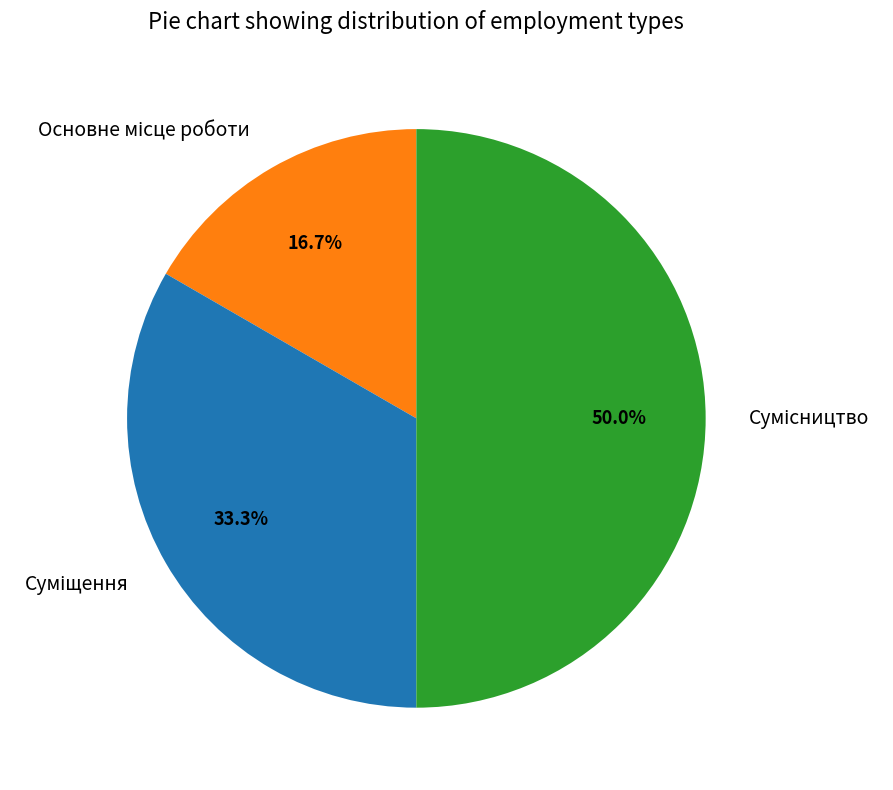

Count the number of slices in the pie.

3